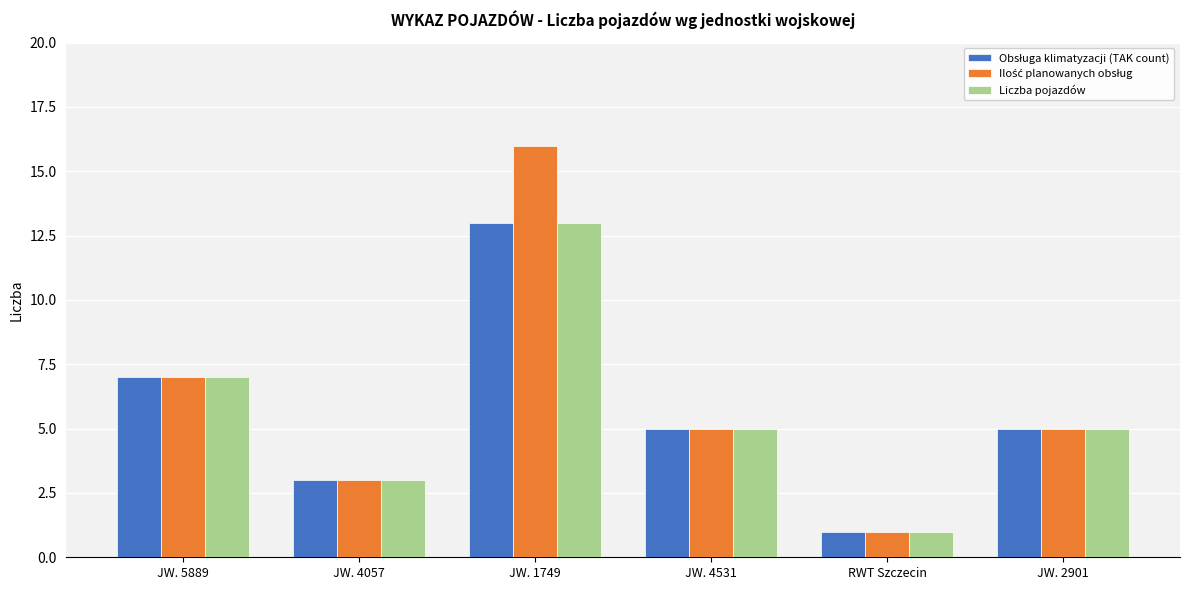

The Liczba pojazdów series shows 3 at JW. 4057. True or false?

True